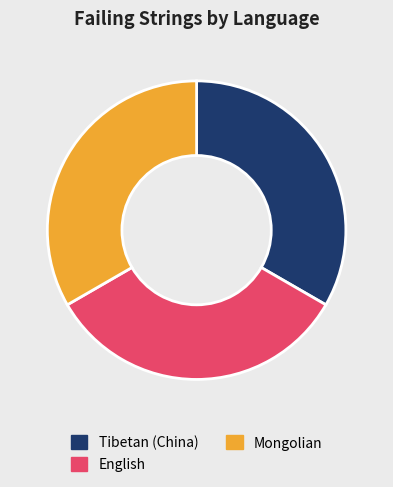

Count the number of slices in the pie.

3